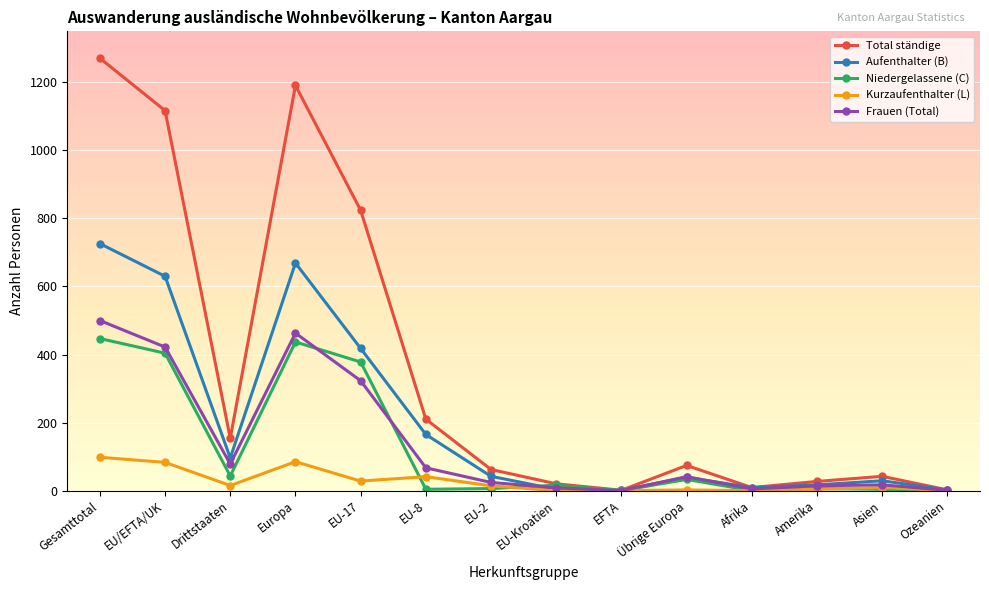

Between which two adjacent categories do Aufenthalter (B) and Niedergelassene (C) first intersect?

EU-2 and EU-Kroatien